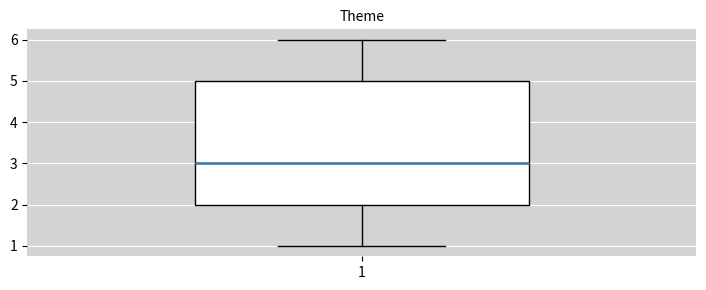

Read this box plot against the y-axis: the position of the median line, the range covered by the box, and the ends of both whiskers. The values are not printed on the chart, so give them approximately, as read against the axis.

median 3, box 2 to 5, whiskers 1 to 6